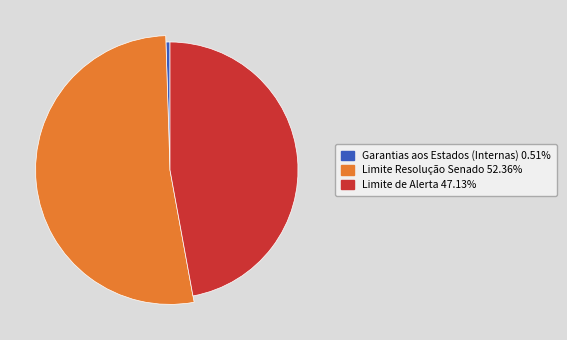

Is there any slice that represents more than half of the pie?

Yes